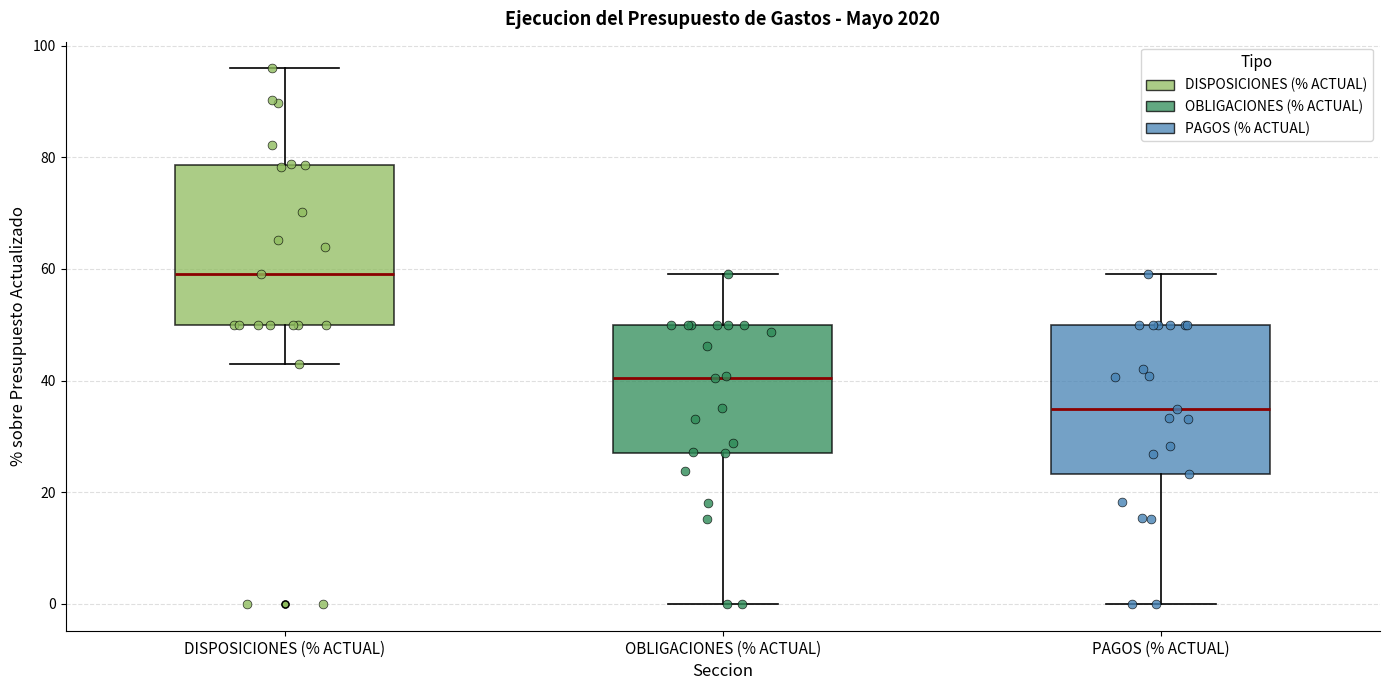

Reading left to right, read every box against the y-axis: the position of its median line, the range the box covers, and the ends of its whiskers. The values are not printed on the chart, so give them approximately, as read against the axis.

DISPOSICIONES (% ACTUAL): median 60, box 50 to 78, whiskers 44 to 96
OBLIGACIONES (% ACTUAL): median 40, box 26 to 50, whiskers 0 to 60
PAGOS (% ACTUAL): median 34, box 24 to 50, whiskers 0 to 60